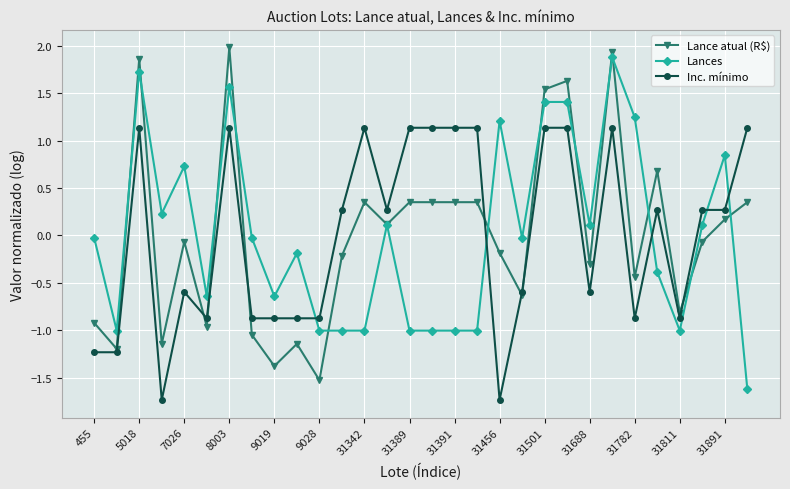

What is the value of the Inc. mínimo point at the 26th from the left?

0.3